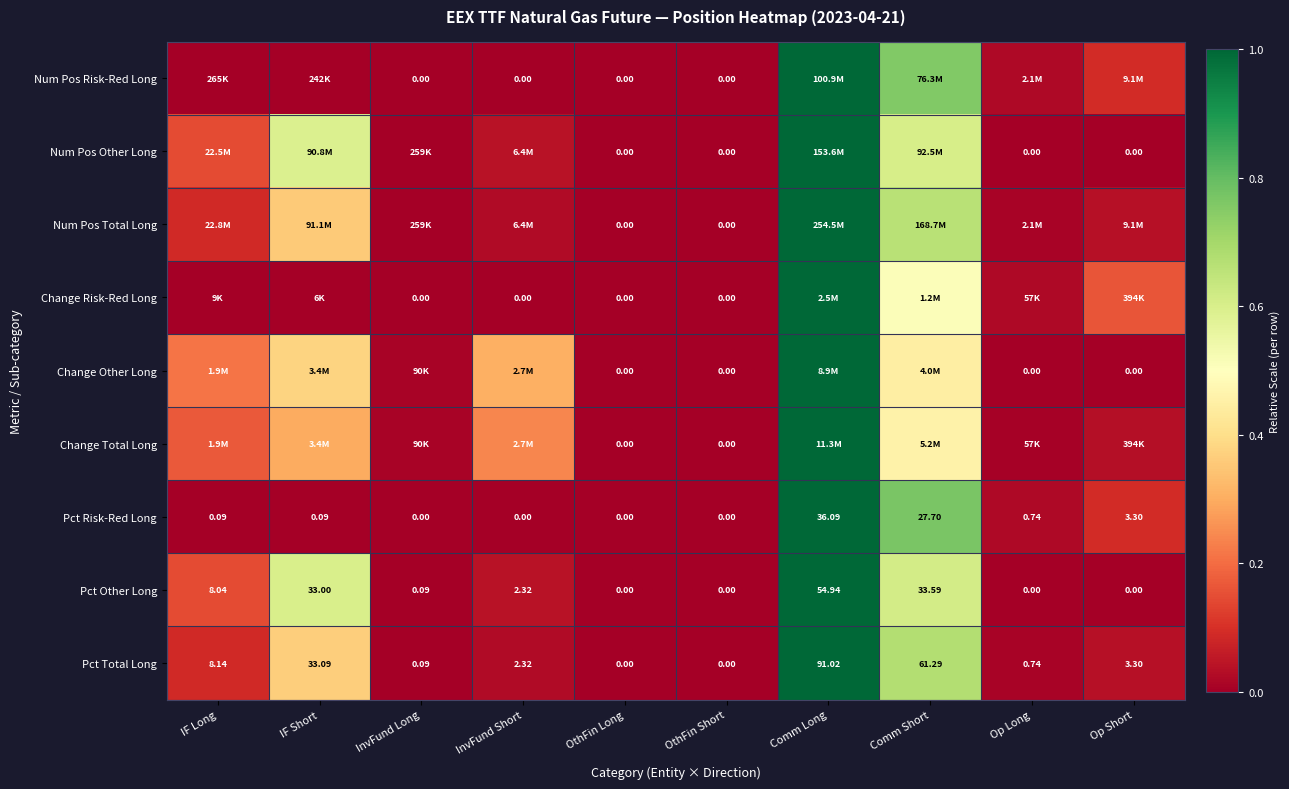

At which label does Pct Other Long reach its peak?

Comm Long